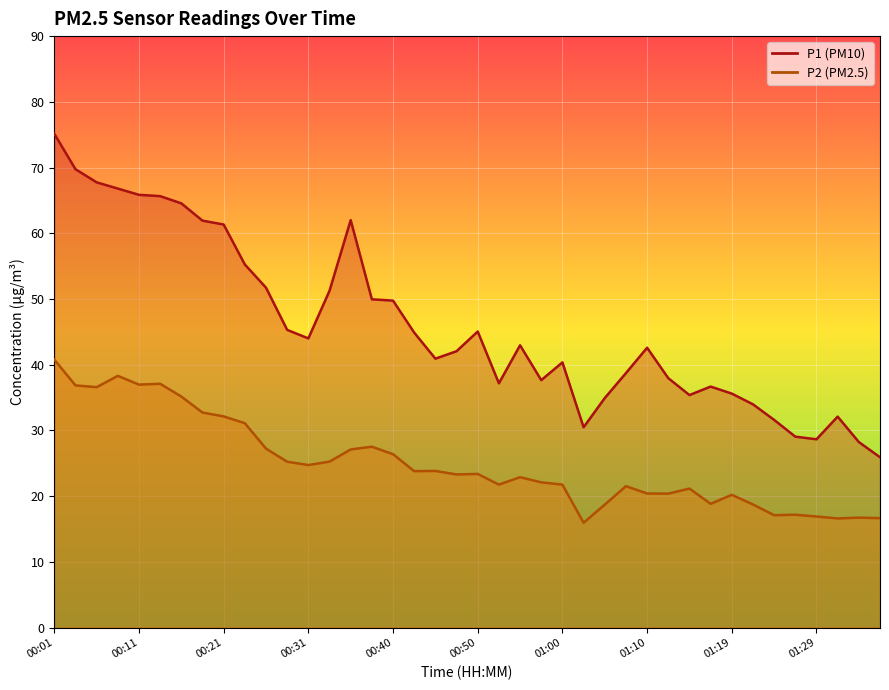

Is it true that P2 equals 25.2 at 00:33?

True